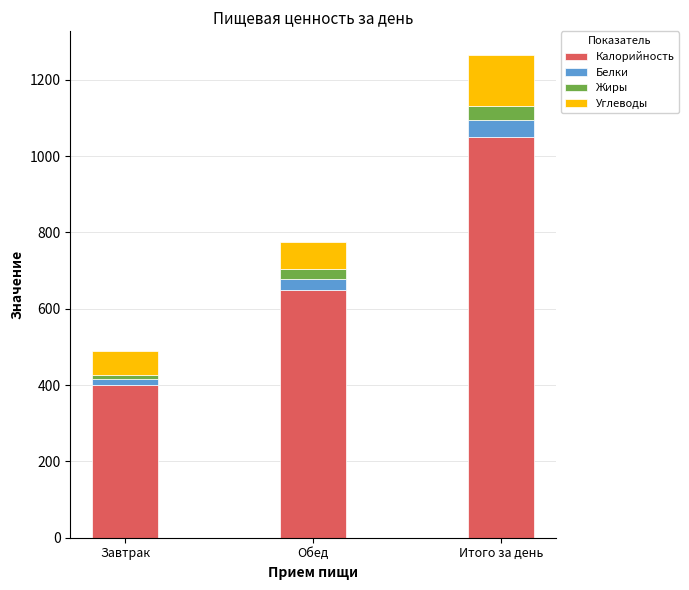

What are all the series names shown in the legend?

Калорийность, Белки, Жиры, Углеводы